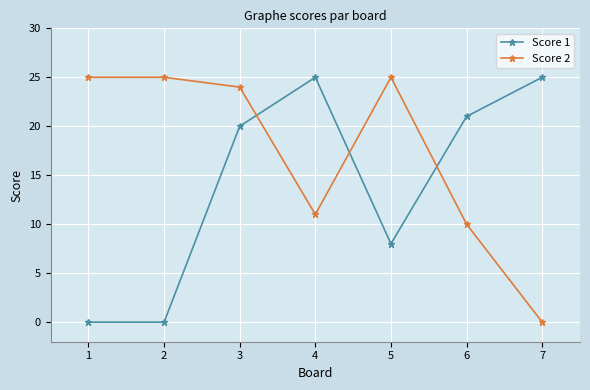

How many times do Score 2 and Score 1 cross each other?

3